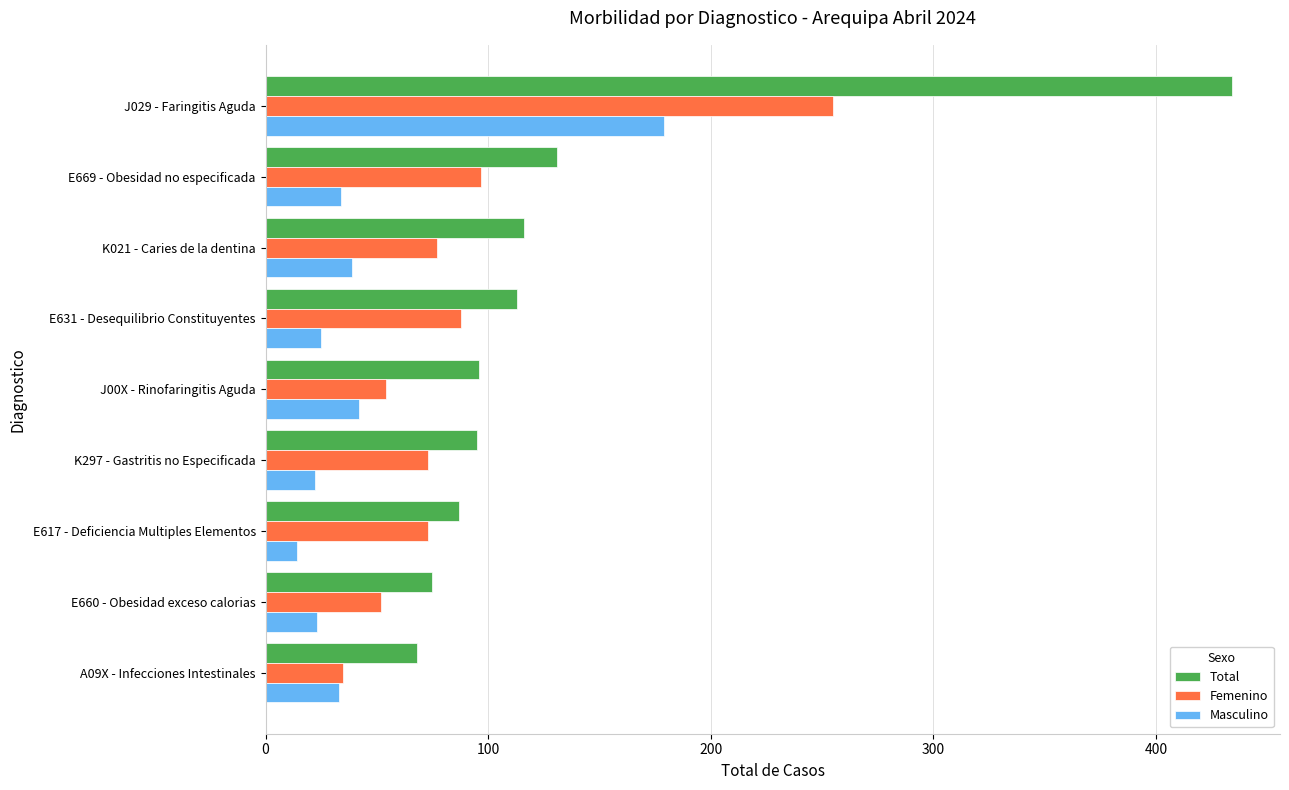

Rank the series by their maximum value, from lowest to highest.

Masculino, Femenino, Total